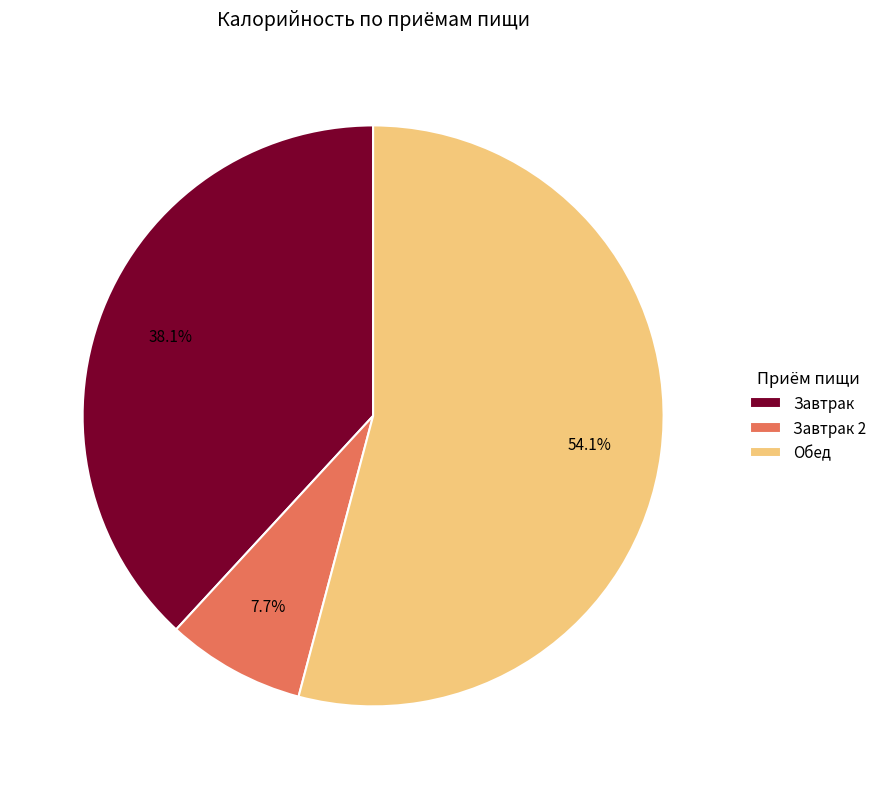

What is the ratio of the value at Обед to the value at Завтрак 2?

7.0